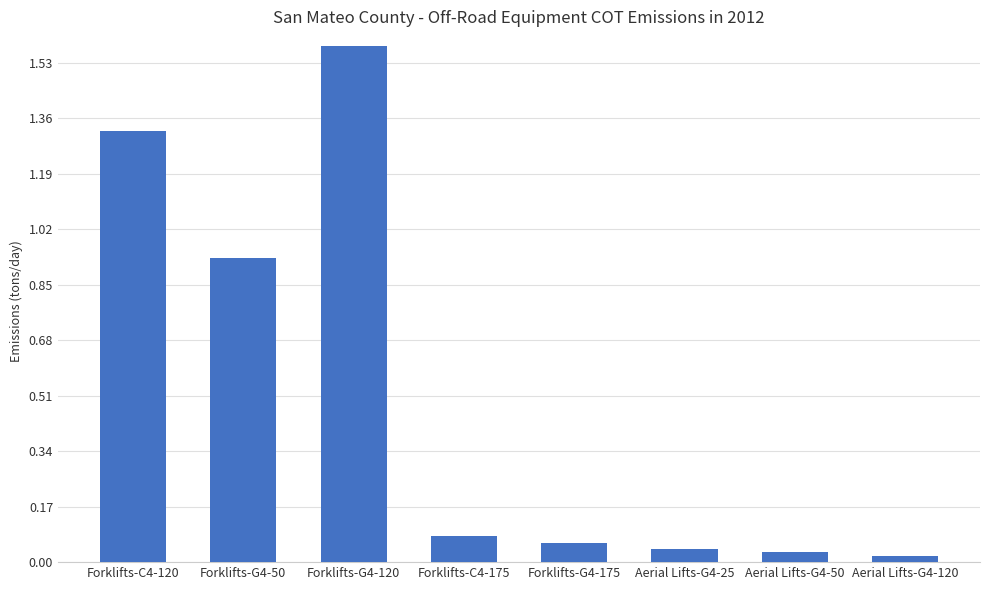

What is the change in value from Forklifts-C4-120 to Aerial Lifts-G4-25?

-1.3